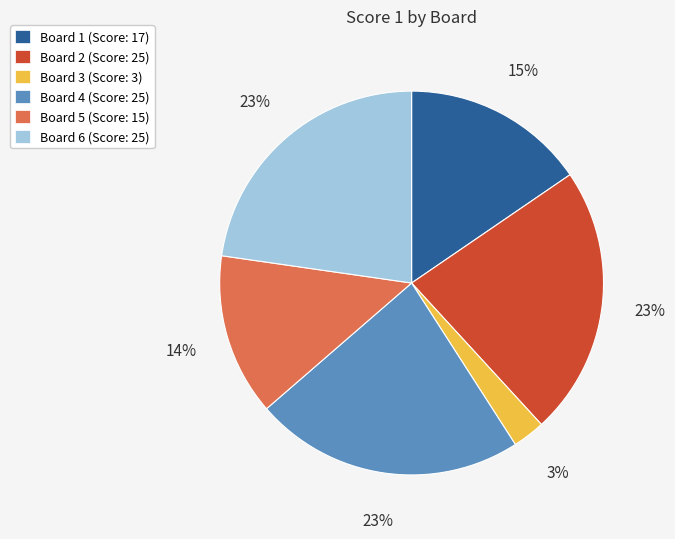

How many segments does this pie chart have?

6